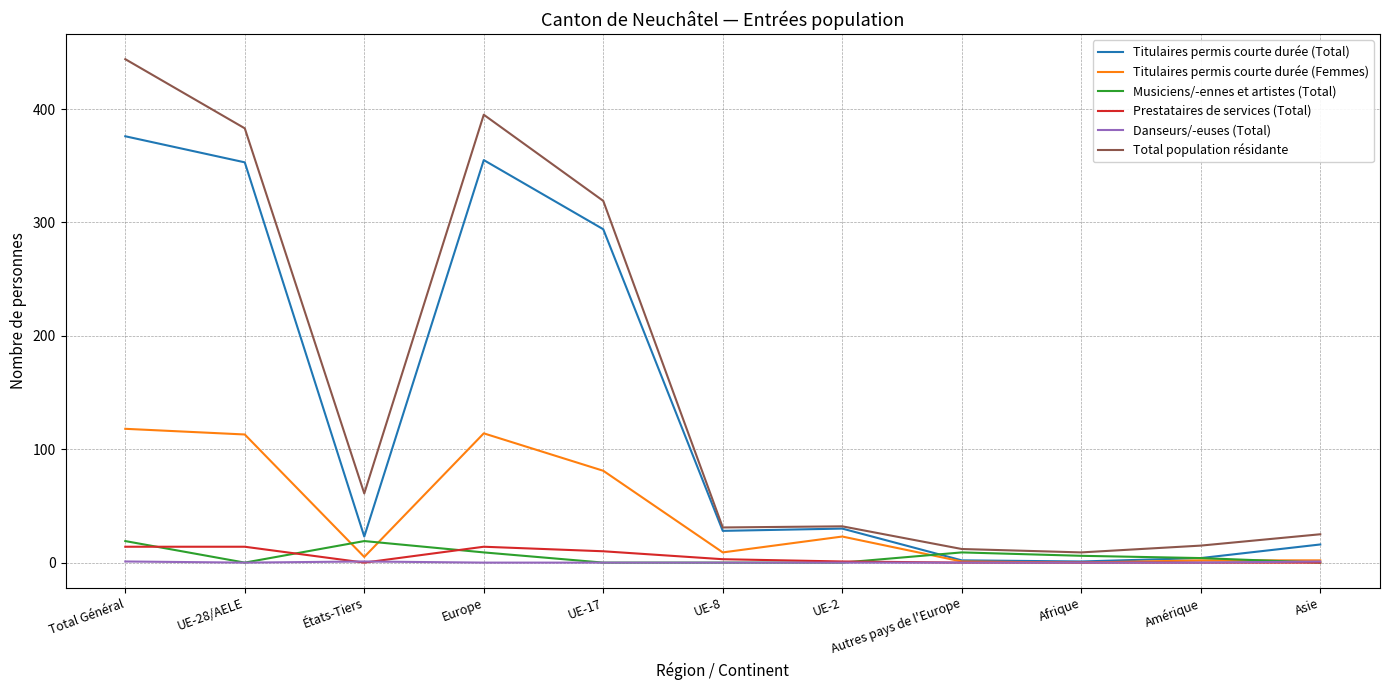

Is the value of Total population résidante at Amérique greater than the value of Titulaires permis courte durée (Total) at Europe?

No